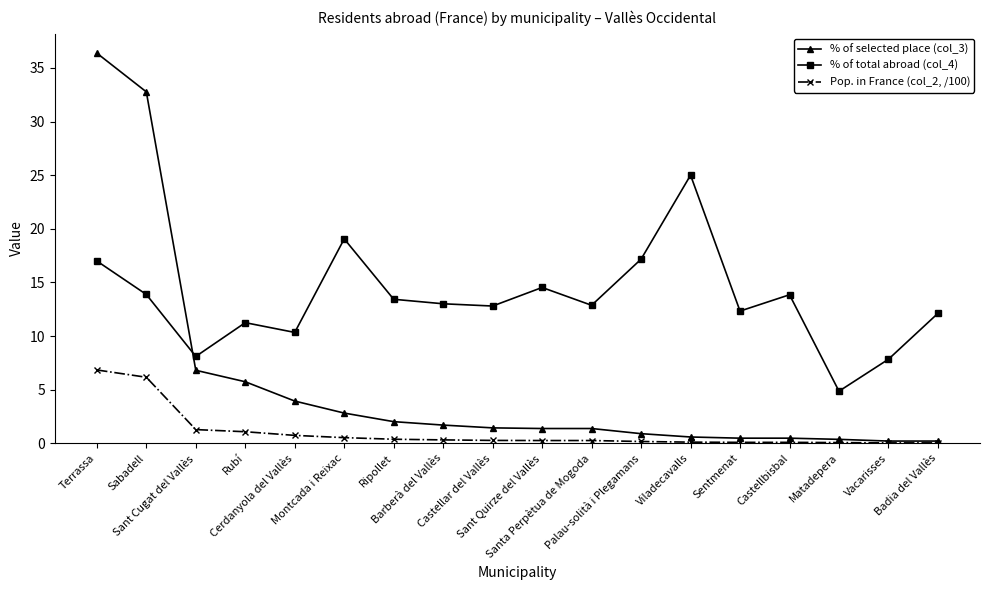

Between Sant Quirze del Vallès and Sentmenat, which series saw the biggest shift?

% of total abroad (col_4)